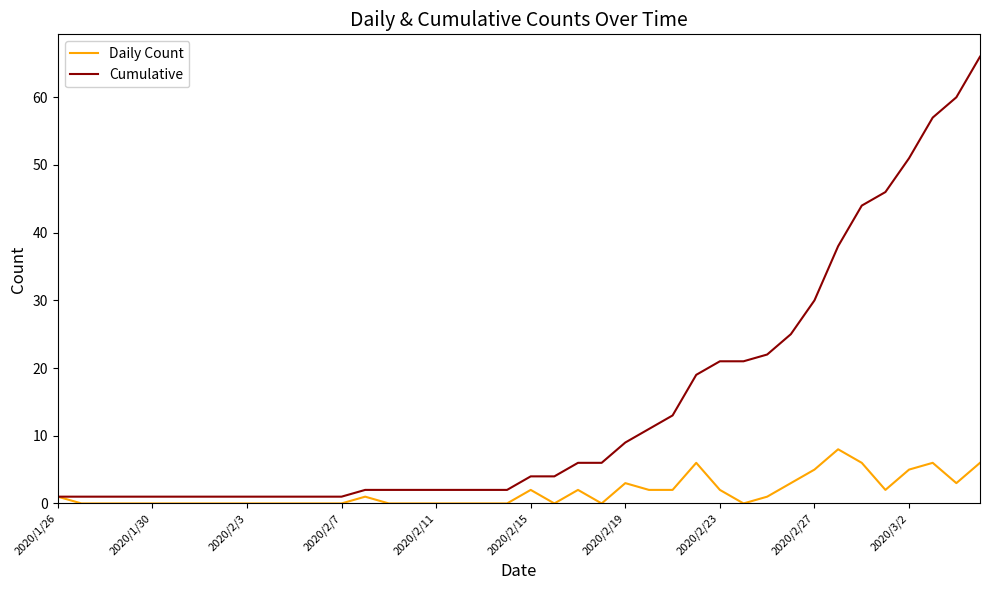

What is the maximum value shown in the chart?

66